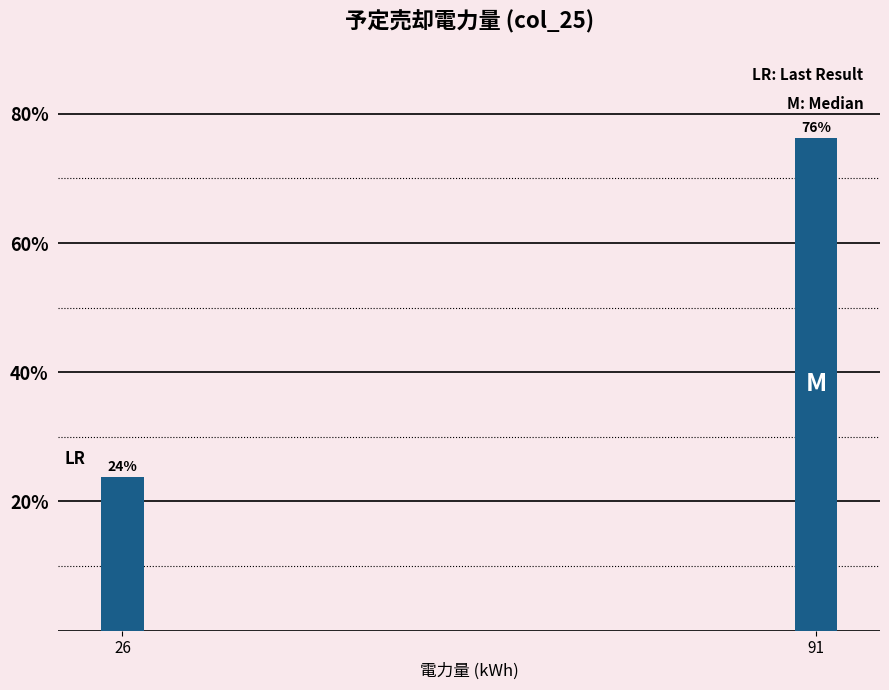

What is the average value?

50.0